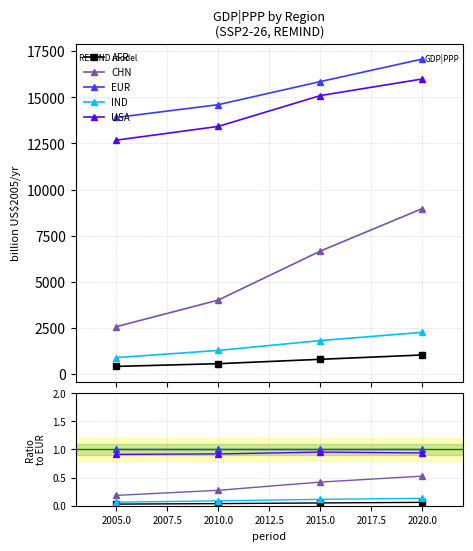

Which series has the largest total across all categories?

EUR